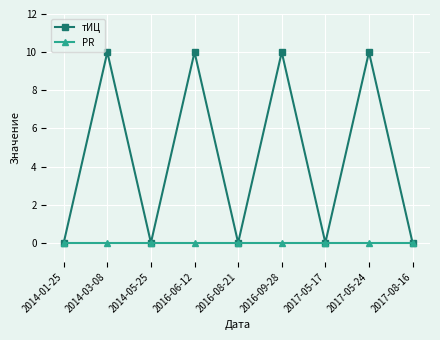

How many interior local peaks does the тИЦ series have?

4